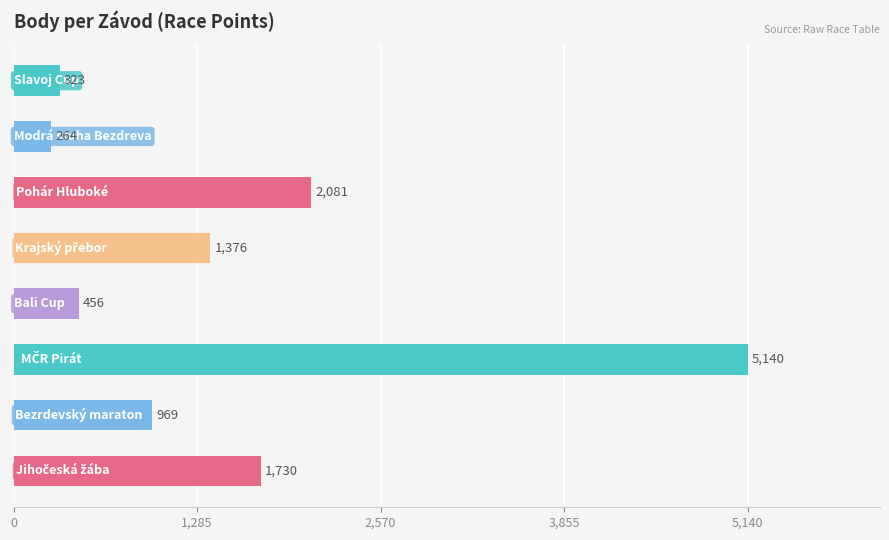

What is the value of the 6th bar from the top?

5140